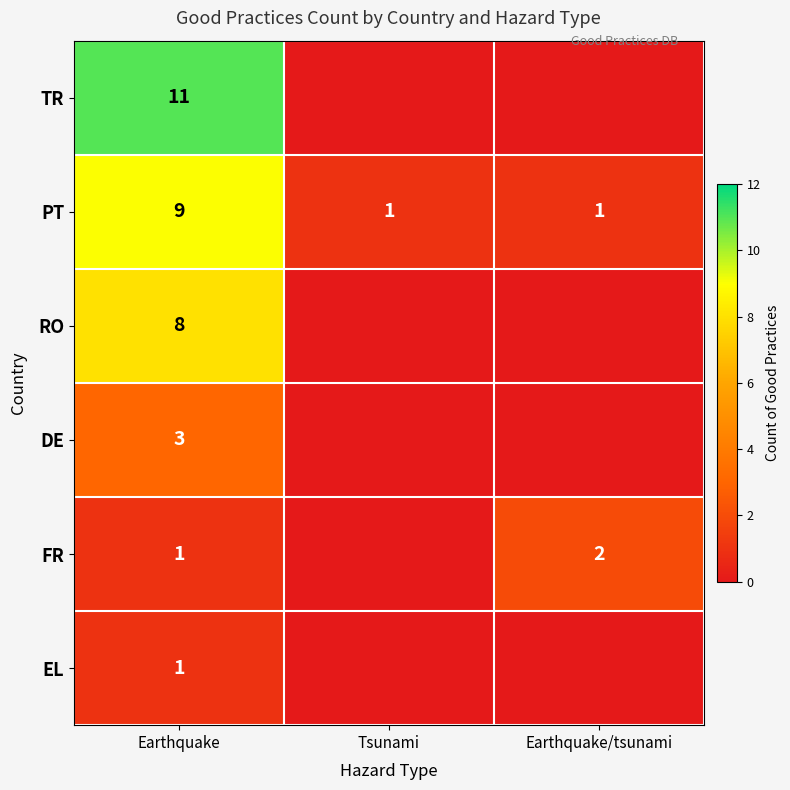

At how many categories does at least one series exceed 2?

1